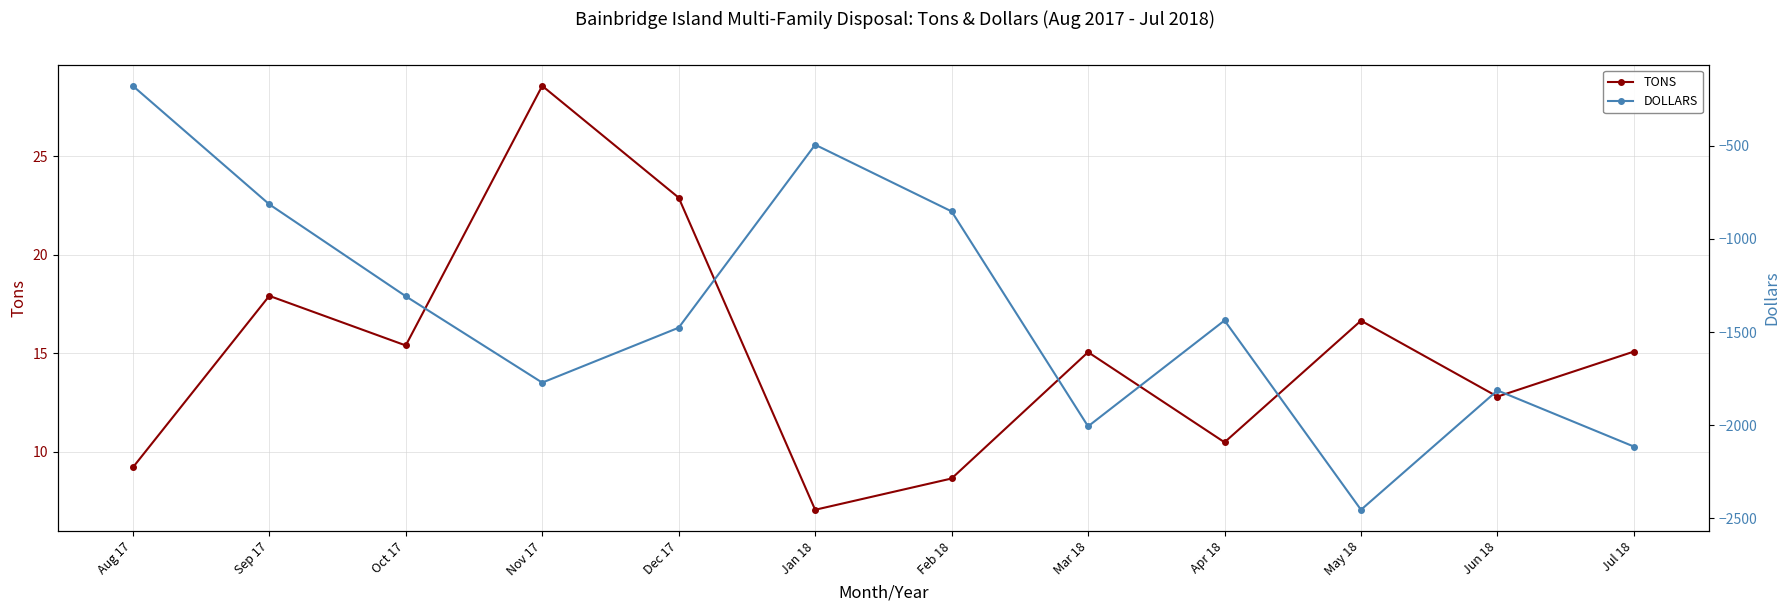

What is the smallest value displayed?

-2453.4